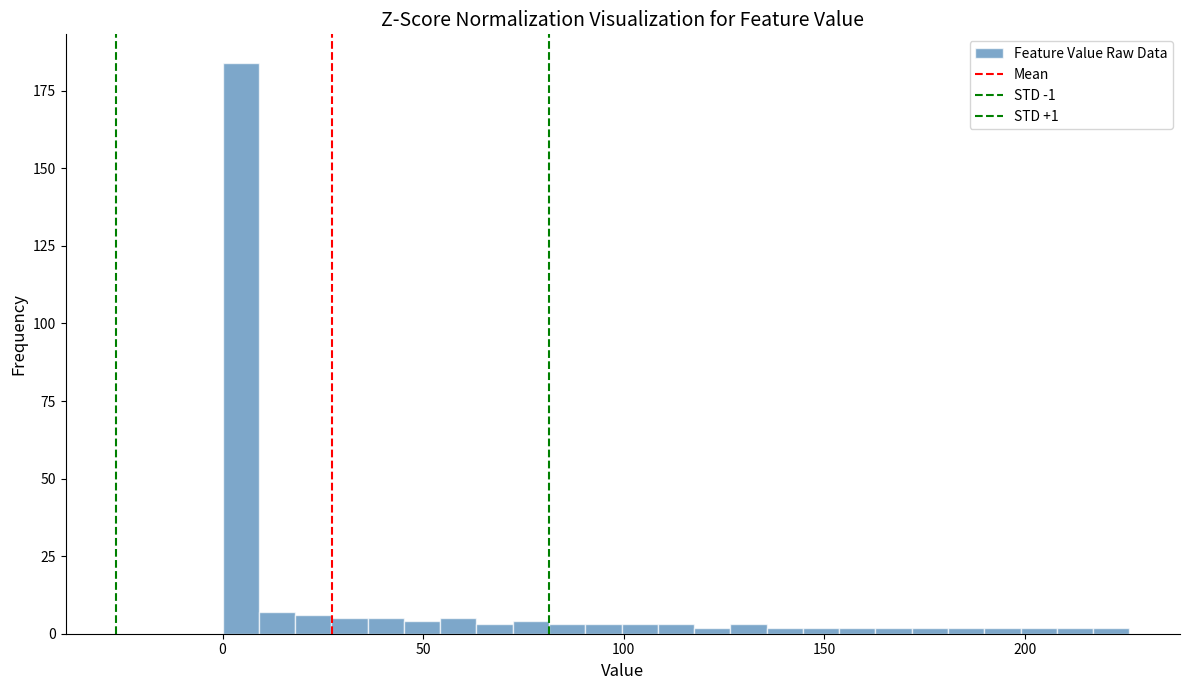

Read against the x-axis, roughly where is the centre of the tallest bar?

5